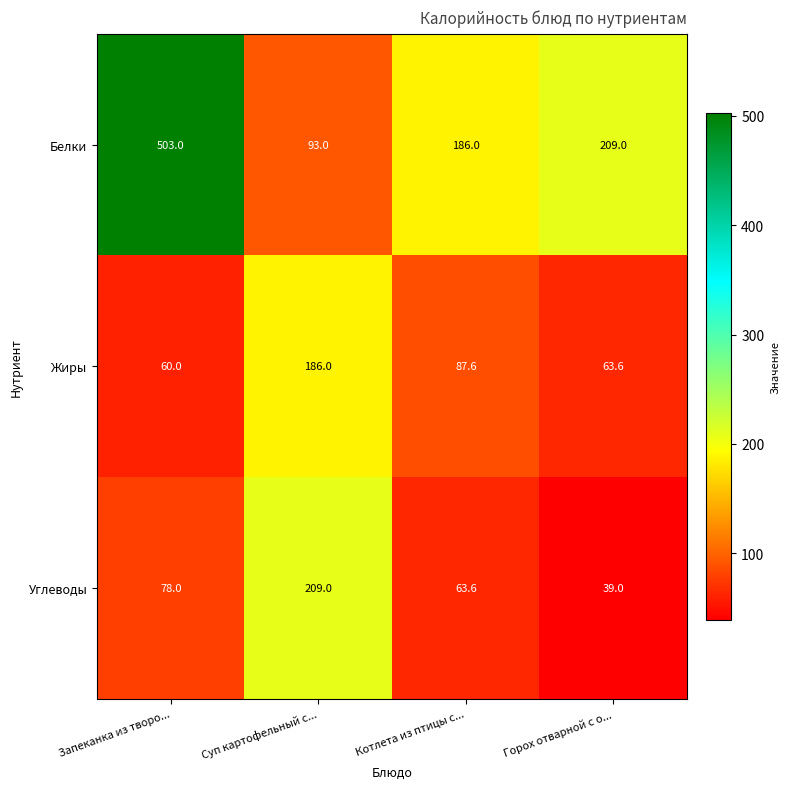

Is it true that Углеводы equals 63.6 at Котлета из птицы с...?

True